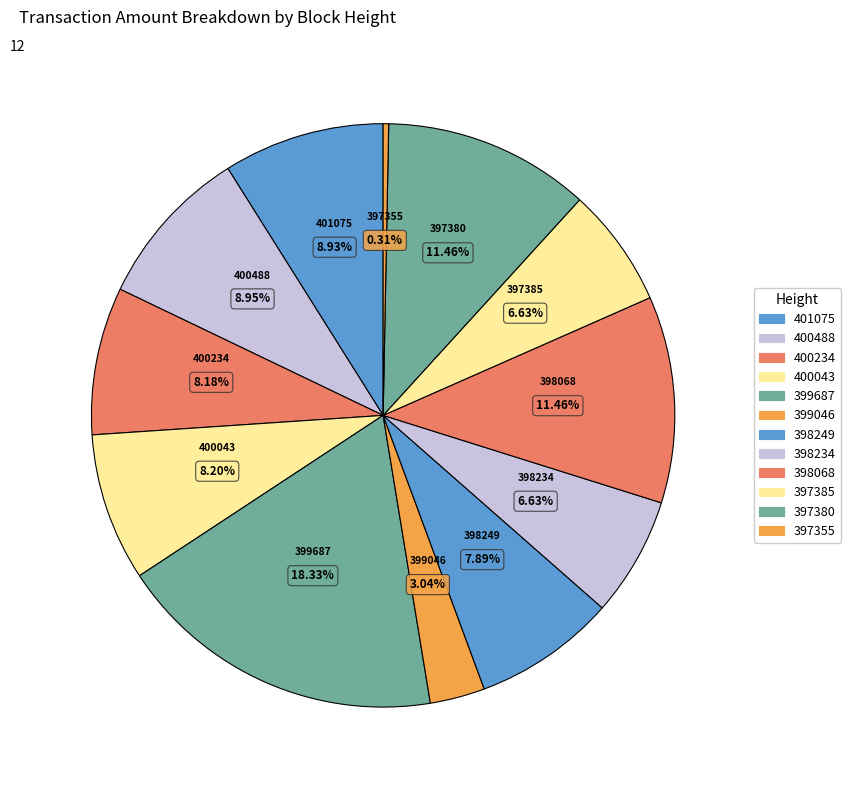

Which has a higher value, 397355 or 397385?

397385